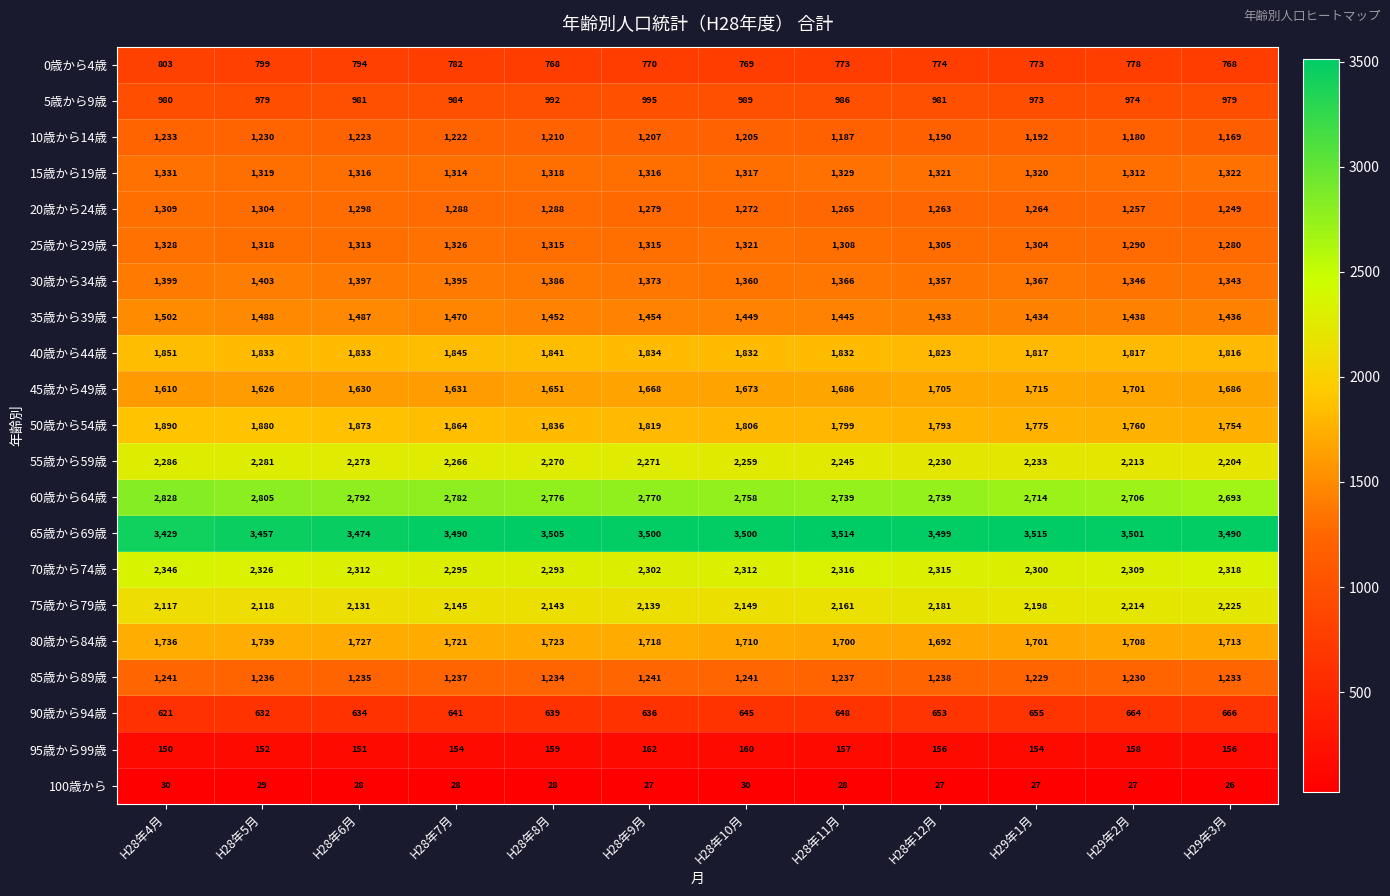

What is the highest value of the 25歳から29歳 series?

1328